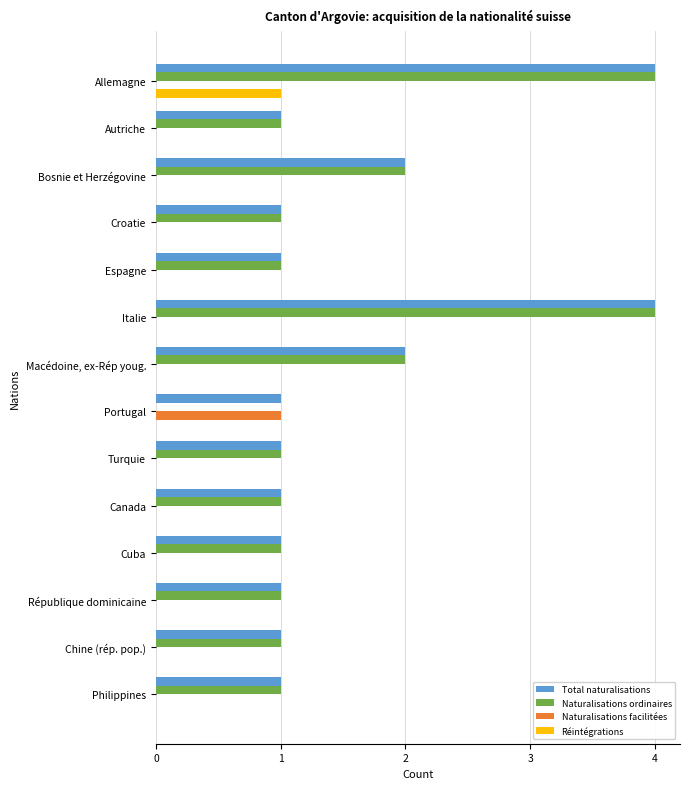

At which label does Naturalisations facilitées reach its peak?

Portugal